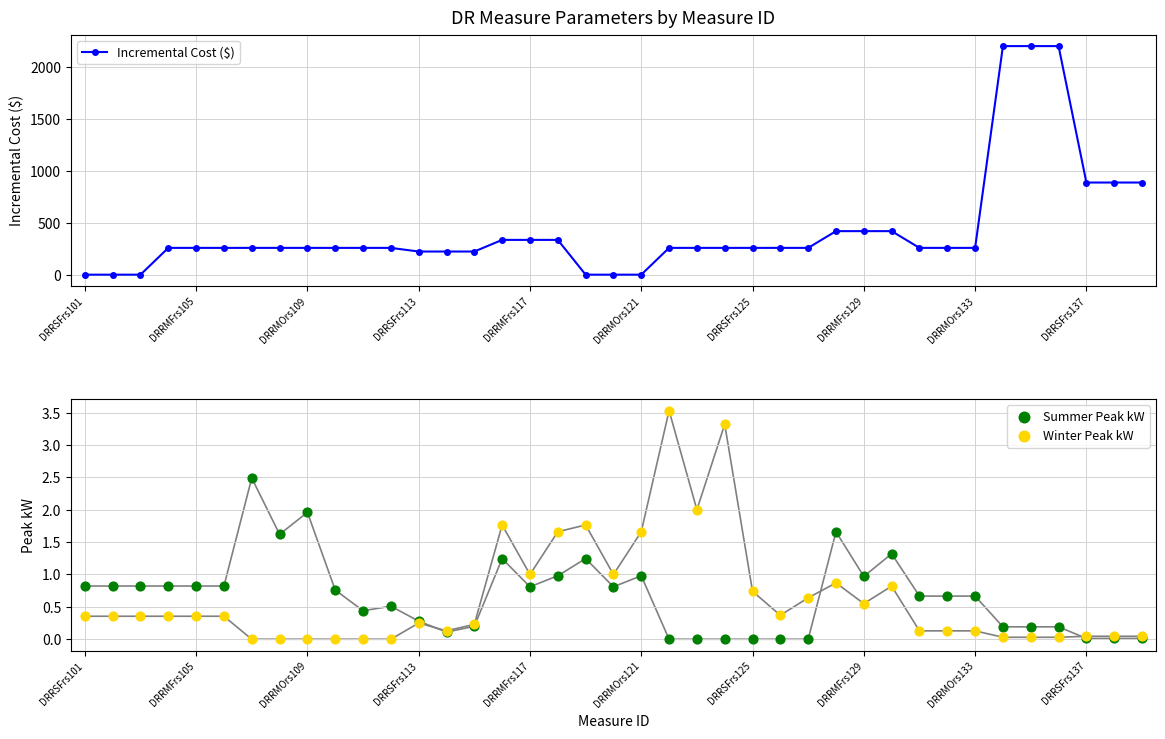

How many data points in Incremental Cost ($) are above 257?

30